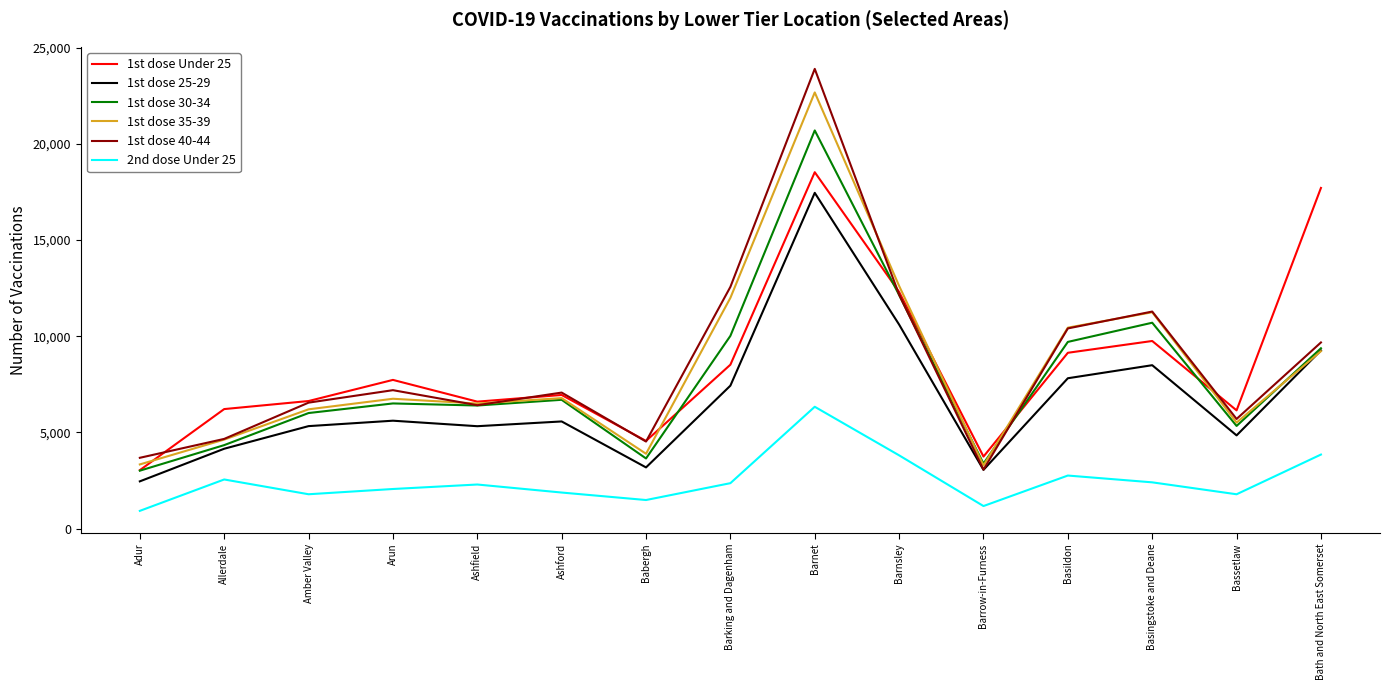

Count the number of categories in the chart.

15